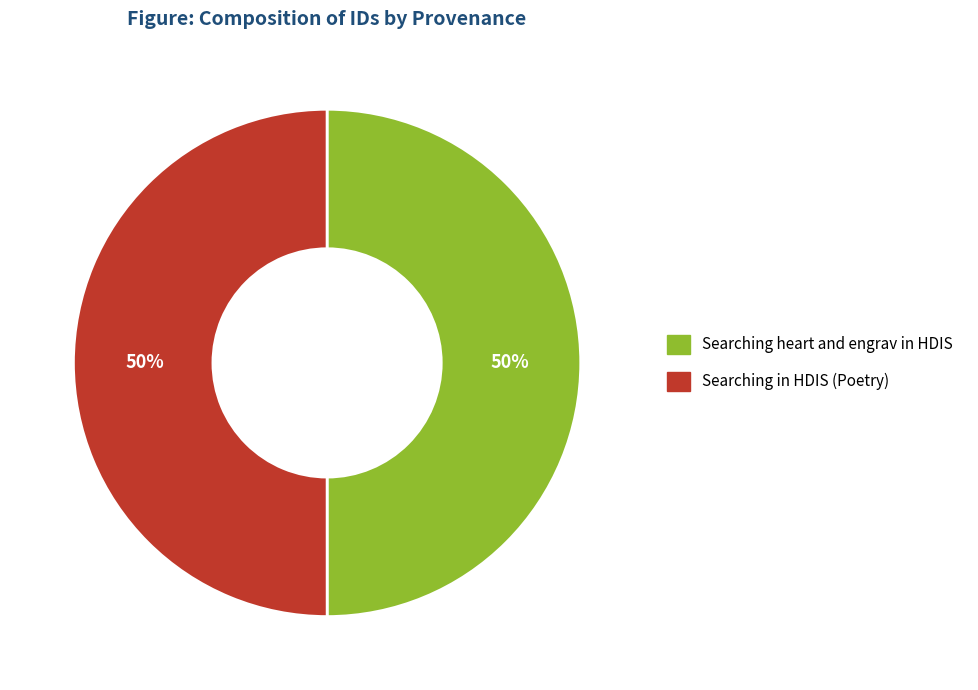

Approximately how many times larger is the value at Searching heart and engrav in HDIS compared to Searching in HDIS (Poetry)?

1.0